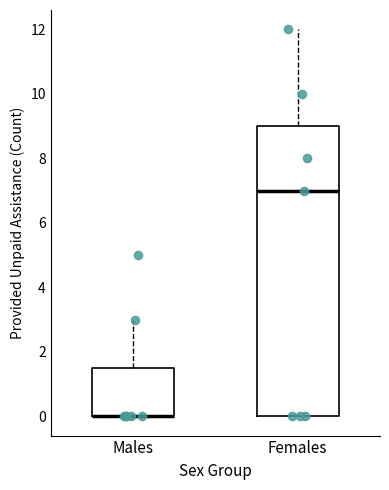

Where is the upper edge of the box for Males on the y-axis? The values are not printed on the chart, so give them approximately, as read against the axis.

1.6